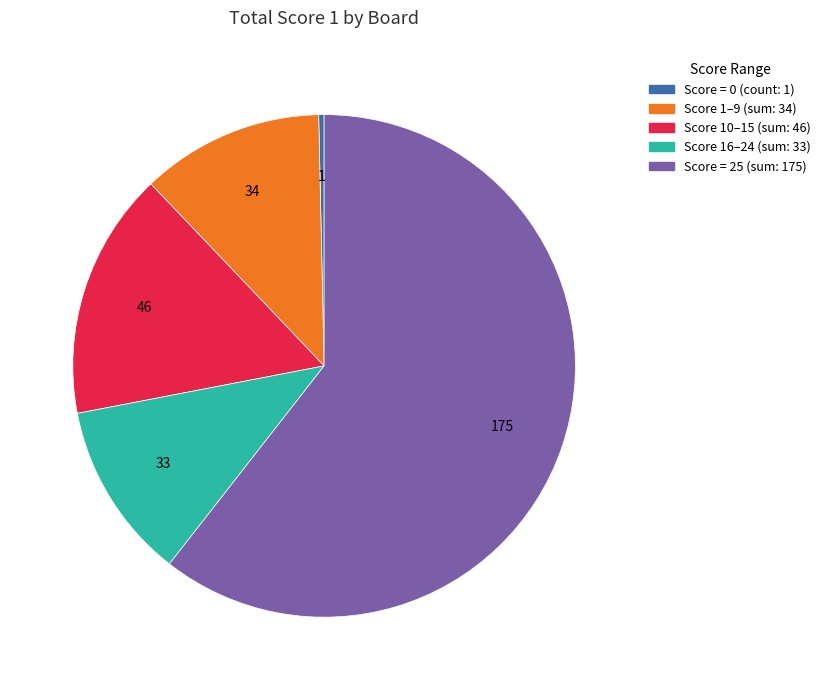

Is there any slice that represents more than half of the pie?

Yes